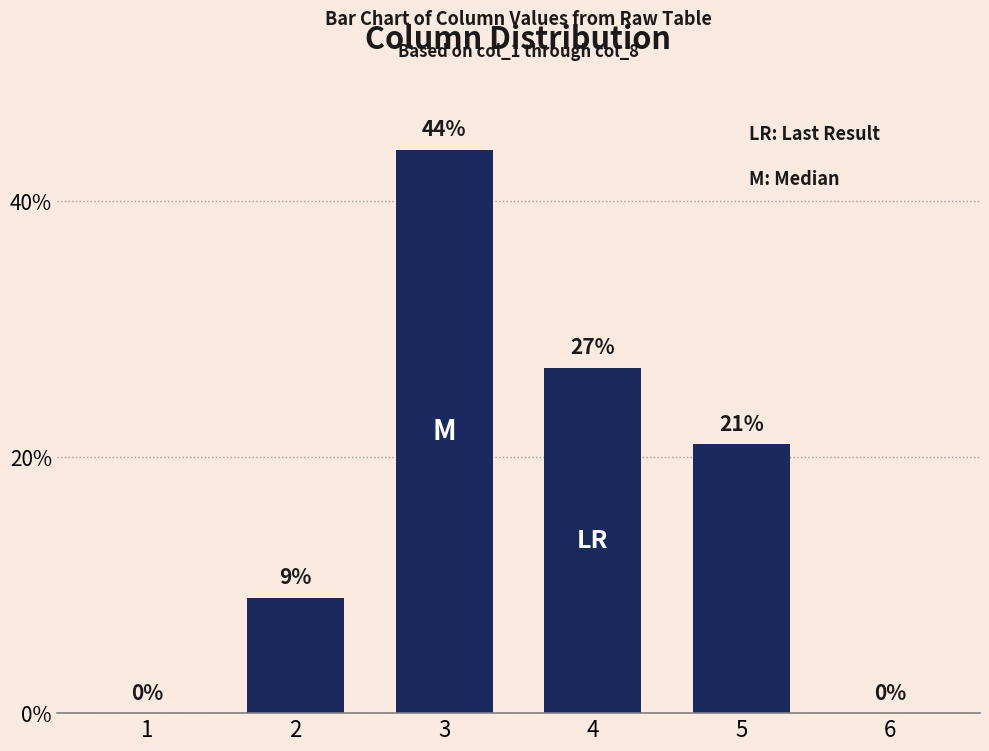

What is the change in value from 1 to 3?

+44